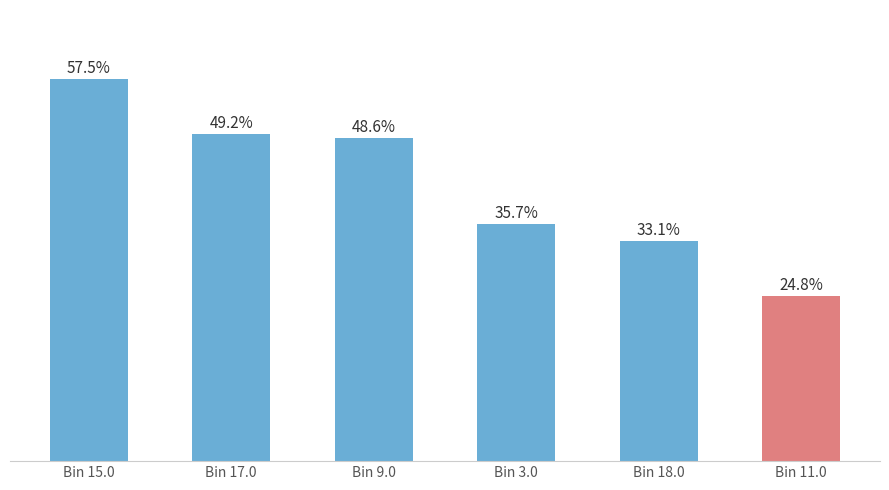

At which category does the chart reach its minimum across all series?

Bin 11.0